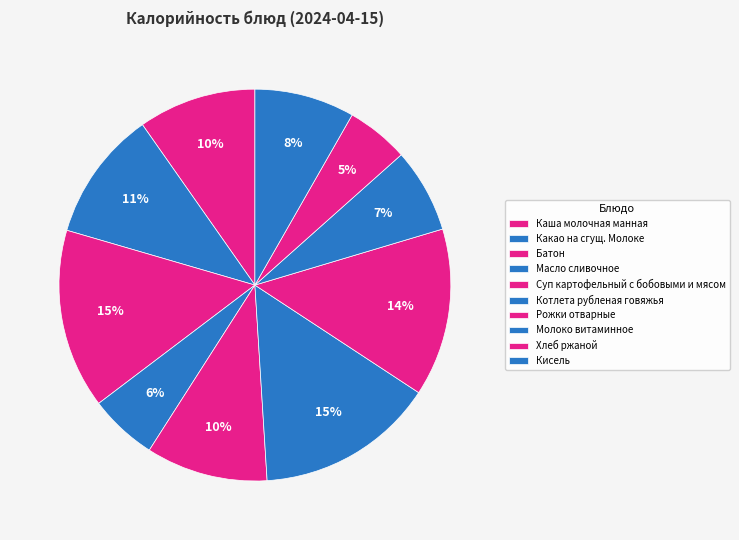

How many segments does this pie chart have?

10